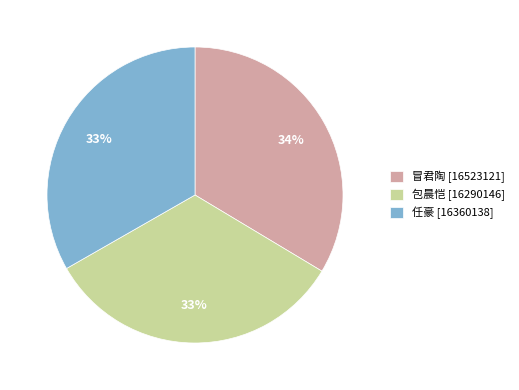

True or false: 包晨恺 [16290146] accounts for 41% of the total.

False